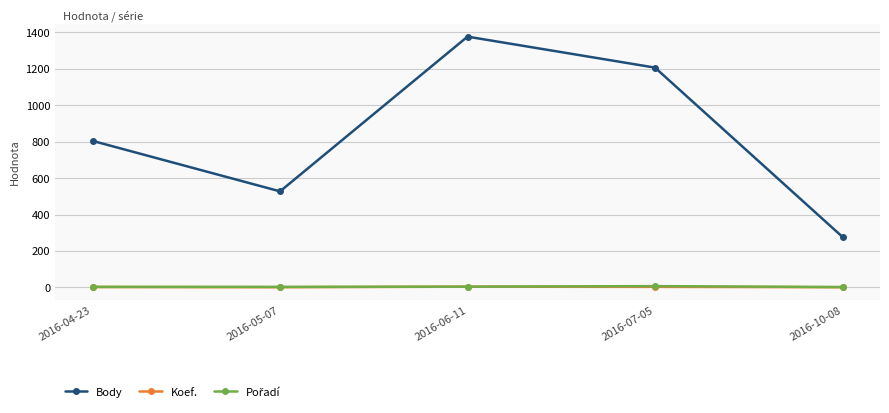

Where is Body nearest to the value 826?

2016-04-23